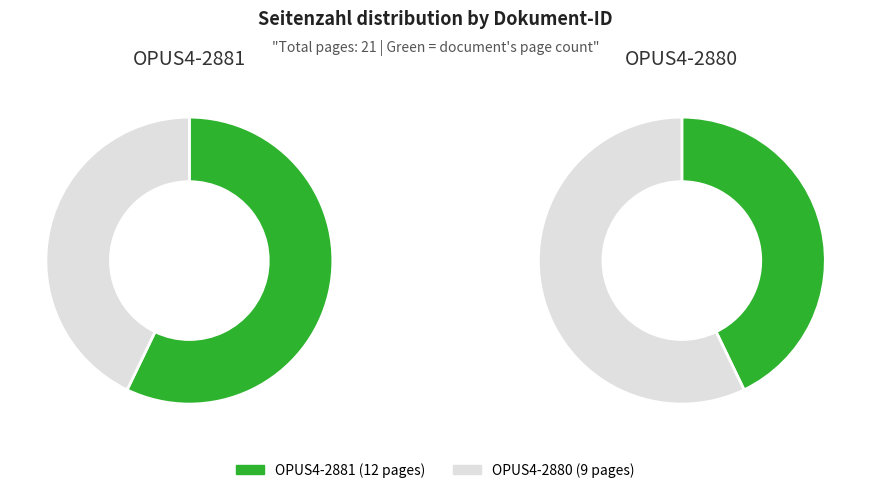

To the nearest percent, what is the combined percentage of OPUS4-2880 and OPUS4-2881?

100%